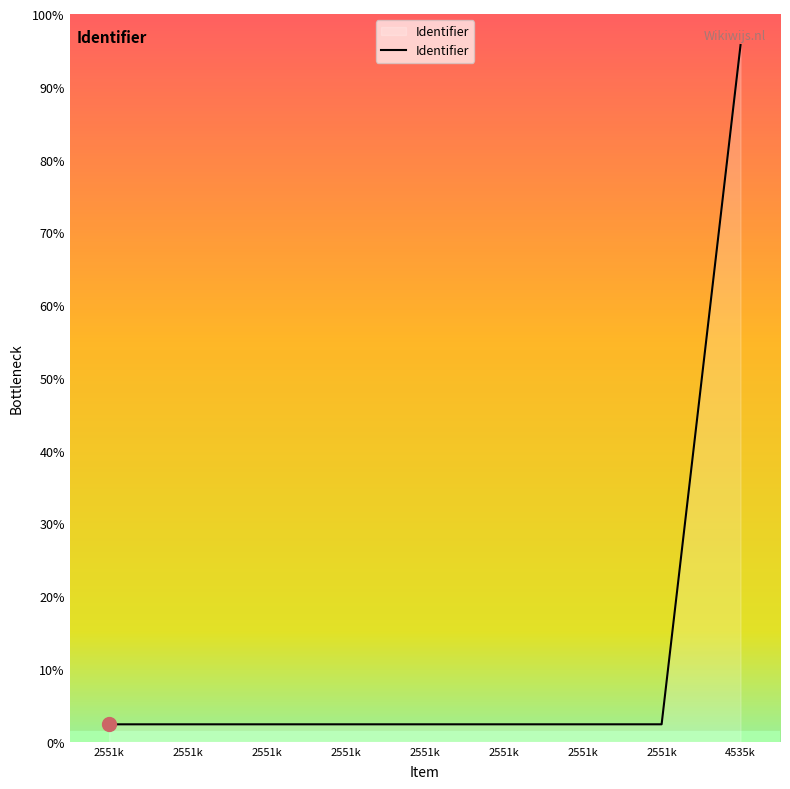

Is this an area chart (filled region under the line)?

Yes